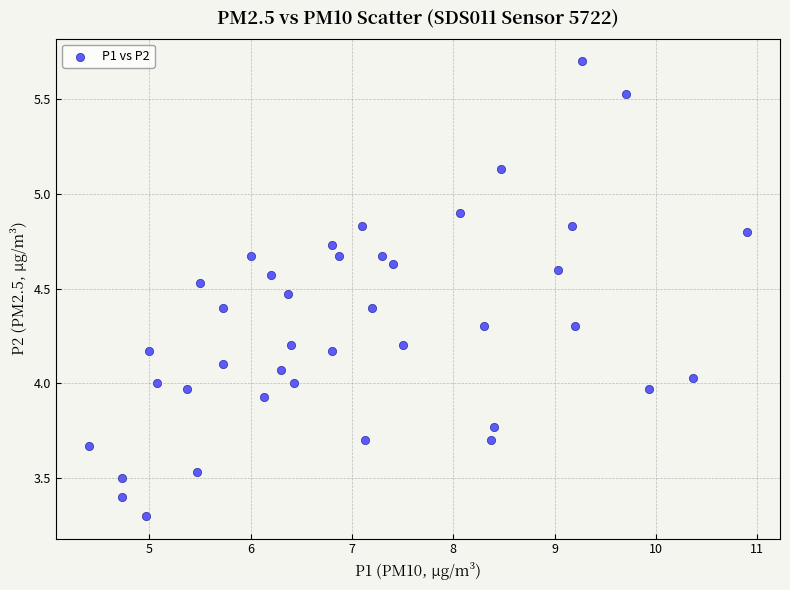

What is the range of X values (max minus min)?

6.5